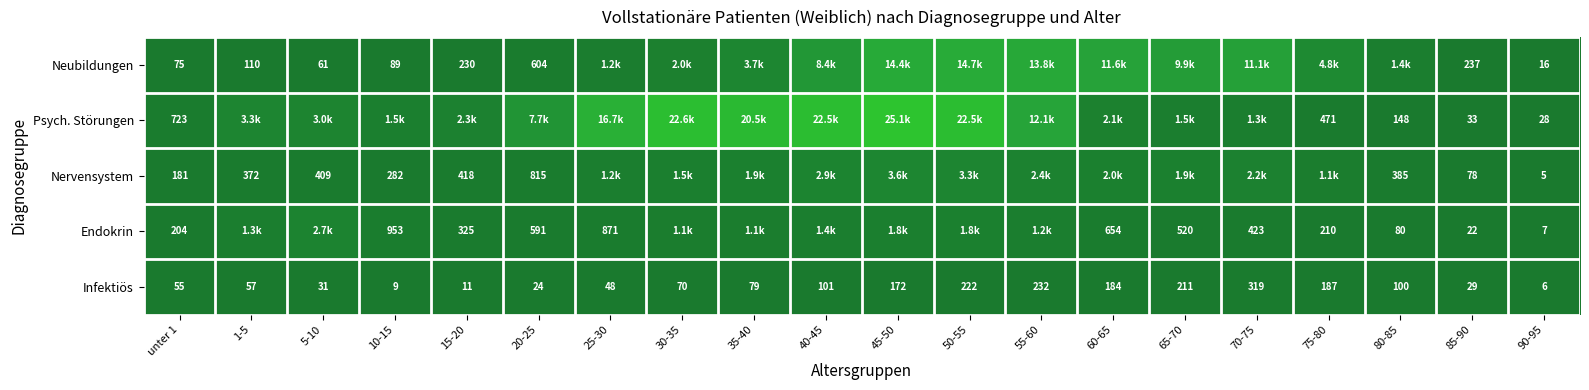

The value of Nervensystem at 10-15 is 69. True or false?

False